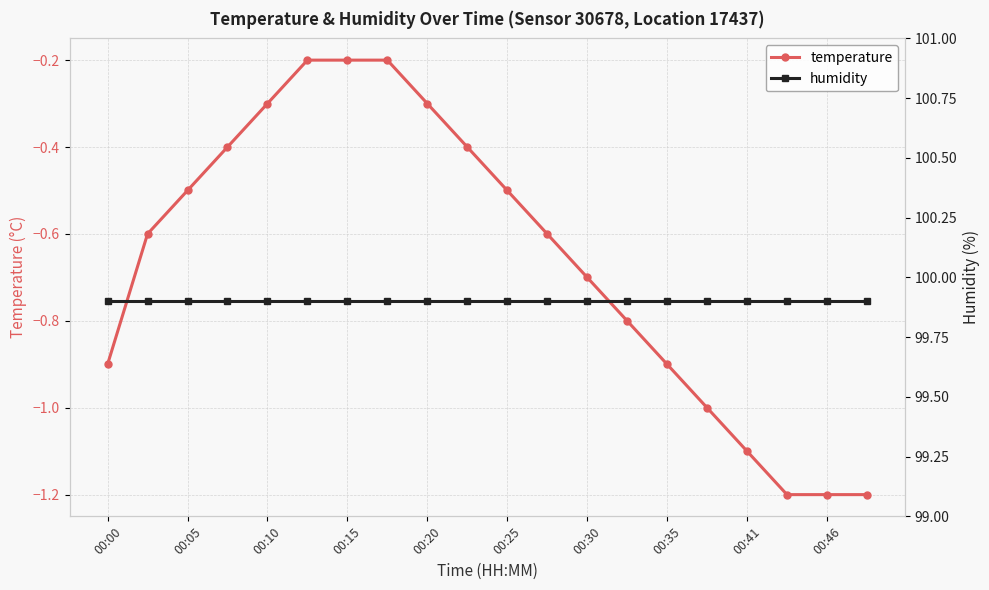

Is it true that temperature equals -1.2 at 00:46?

True